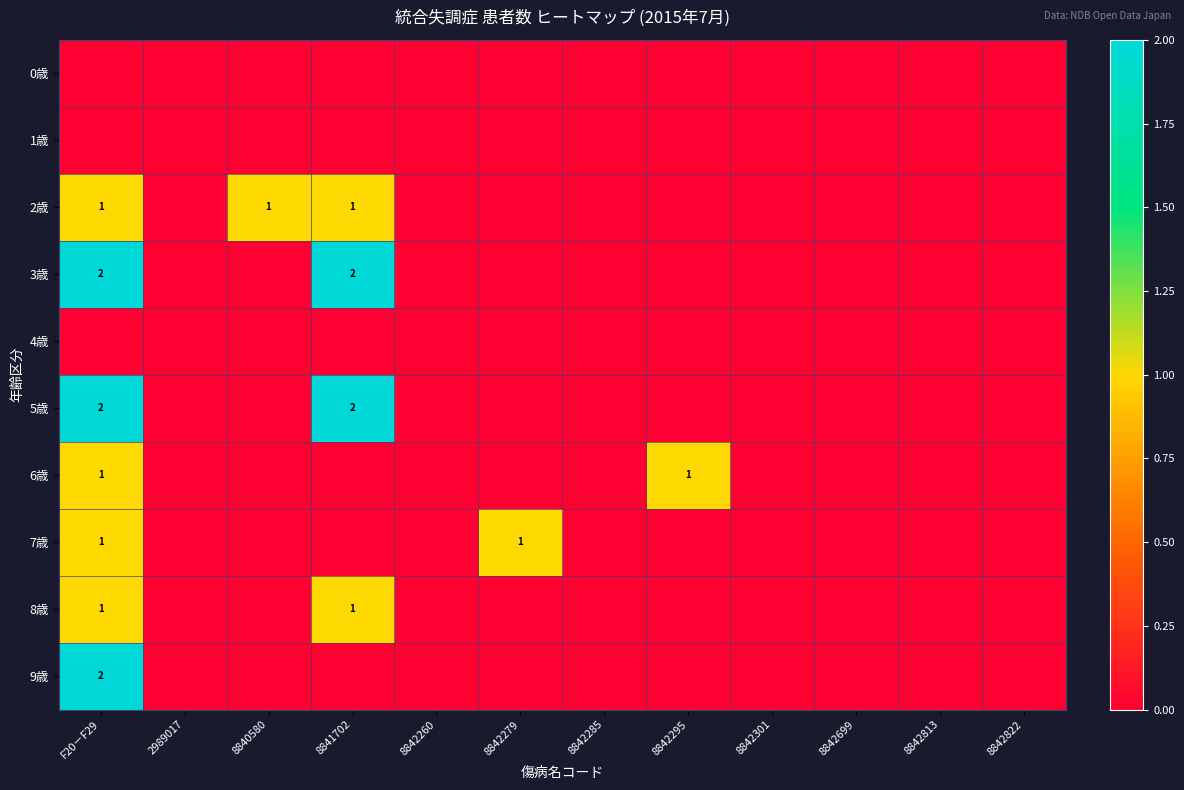

At how many categories does at least one series exceed 0?

5